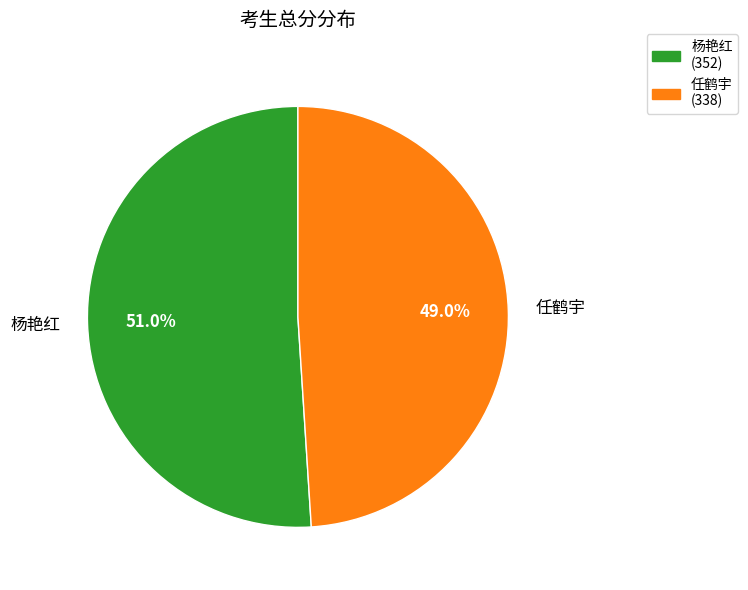

Is it true that 杨艳红 is 41% of the pie?

False